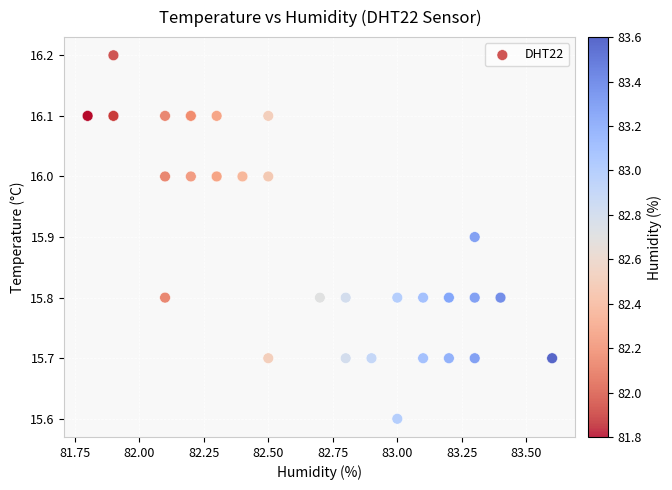

What Y value in the scatter plot is closest to 15?

15.6